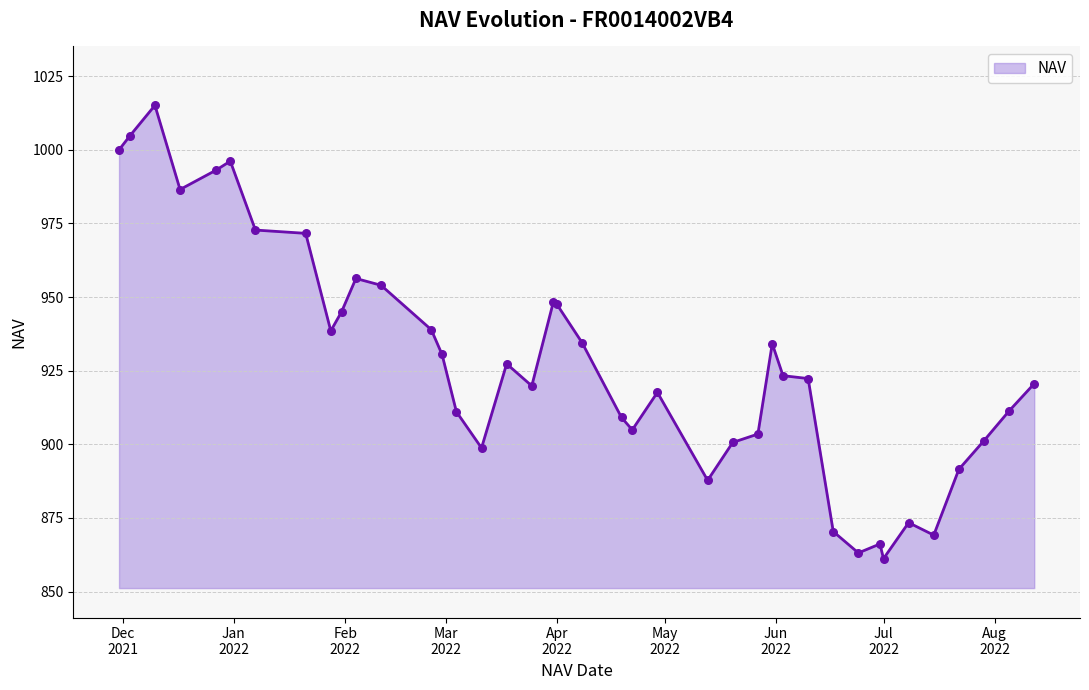

What is the difference between the maximum and minimum values?

153.9